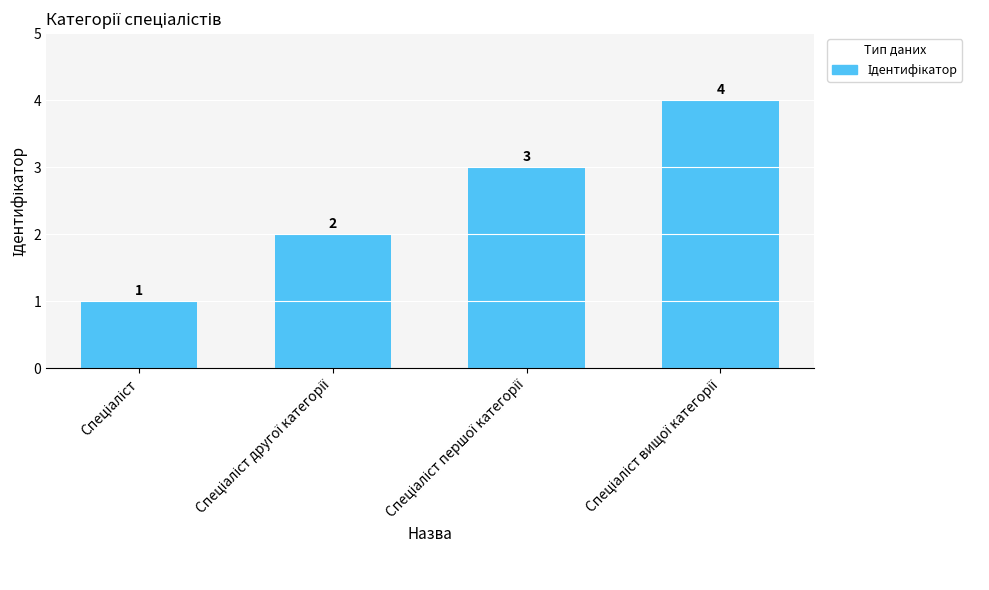

How many distinct data groups are displayed?

1